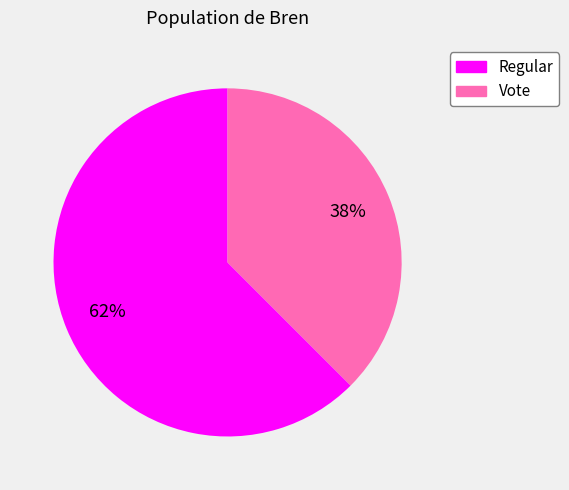

Rank the categories by value from highest to lowest.

Regular, Vote